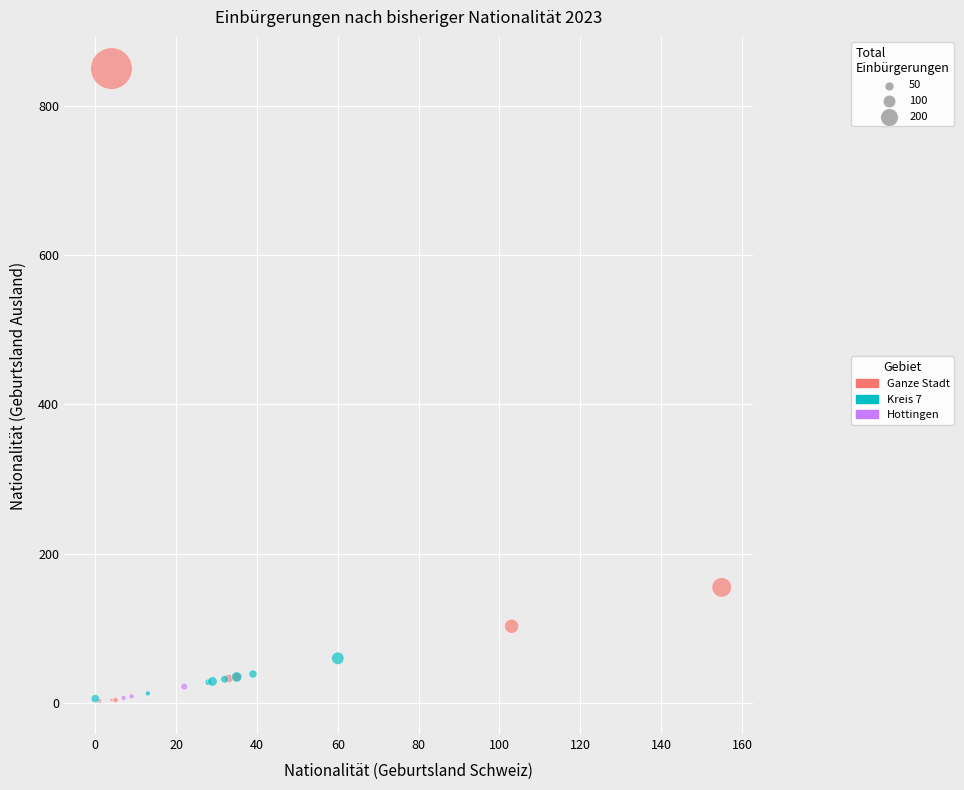

Which series contains the highest Y value?

Ganze Stadt